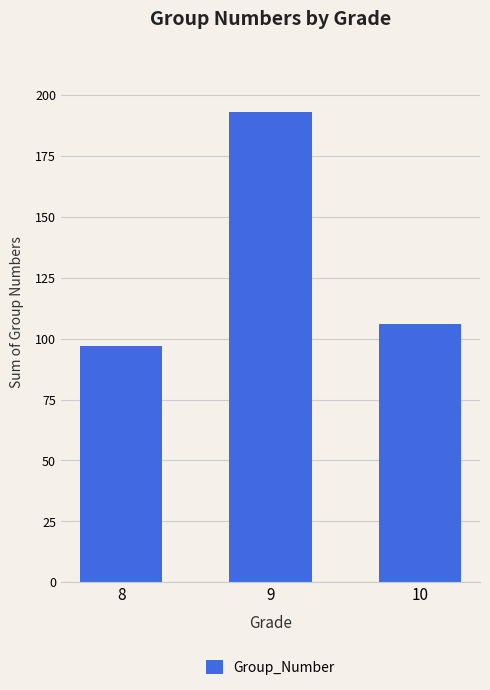

The chart shows a value of 36 at 10. True or false?

False